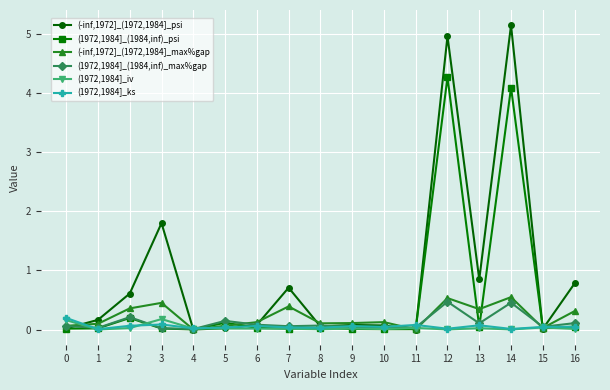

At which category does (-inf,1972]_(1972,1984]_psi reach its first local peak?

3